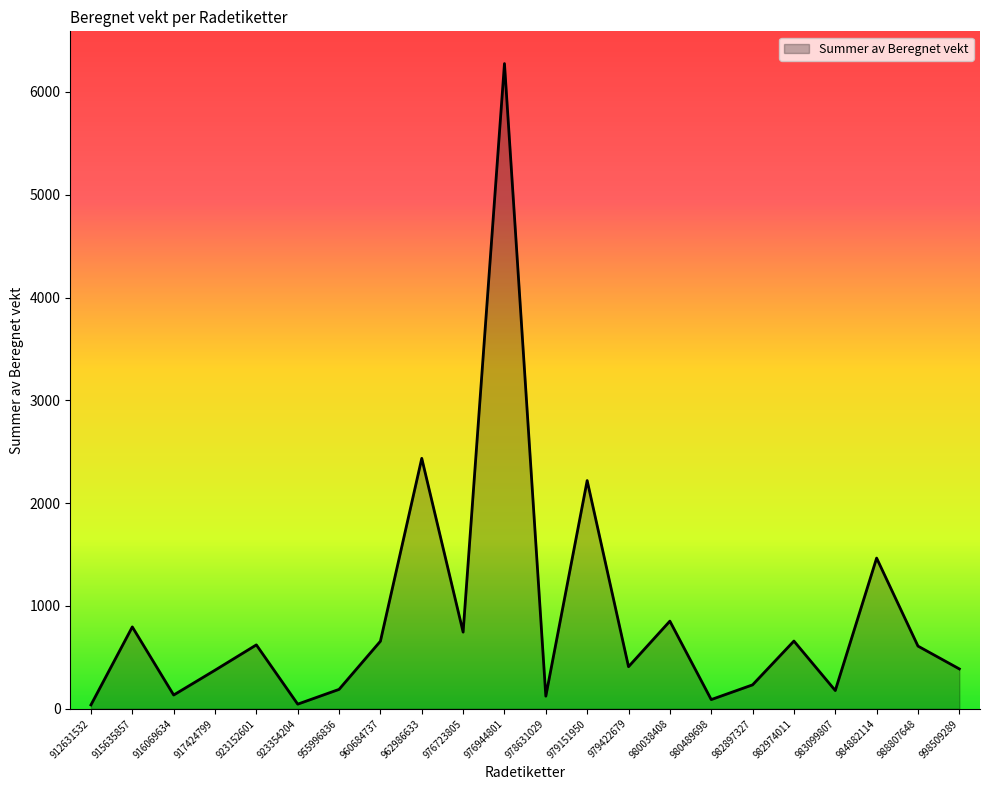

What is the maximum value shown in the chart?

6275.7